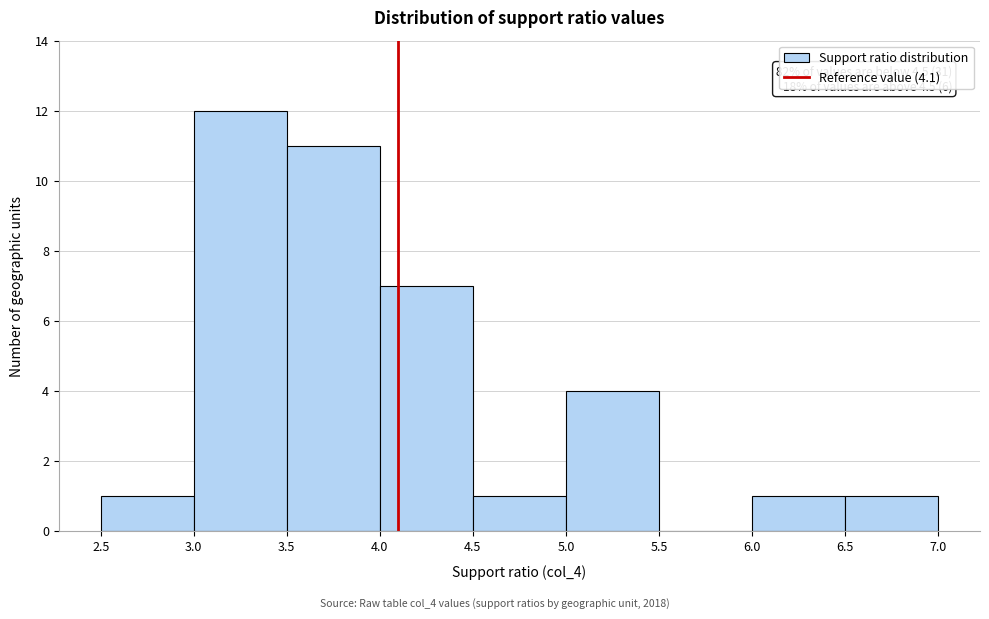

Which range on the x-axis has the tallest bar?

3.0 to 3.5